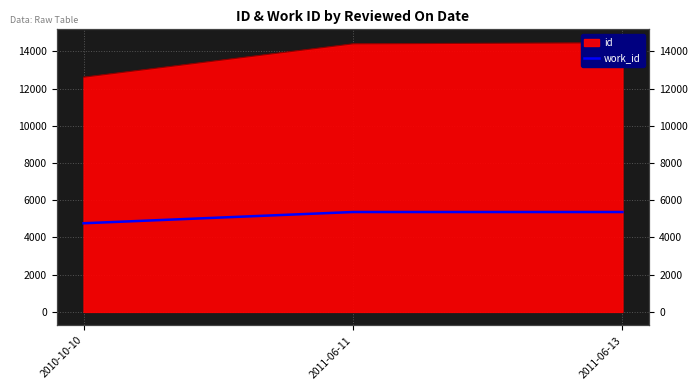

Which category has the highest value across all series?

2011-06-11